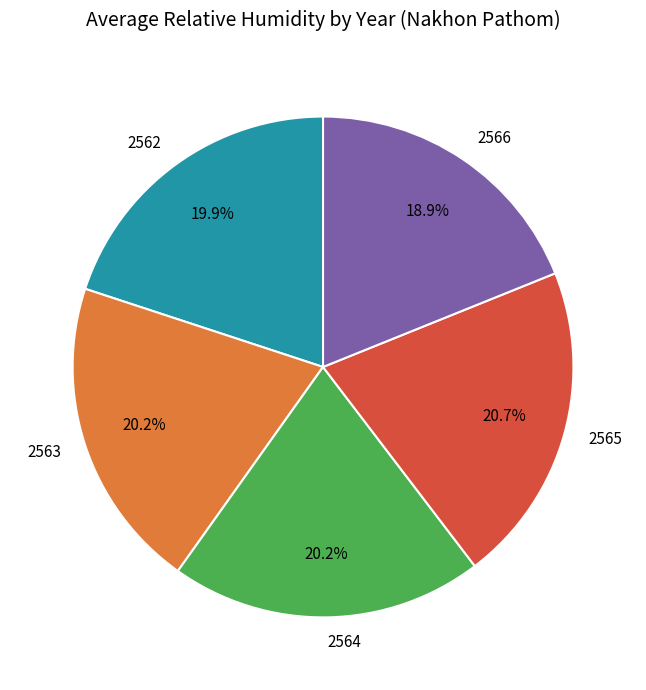

Count the number of slices in the pie.

5